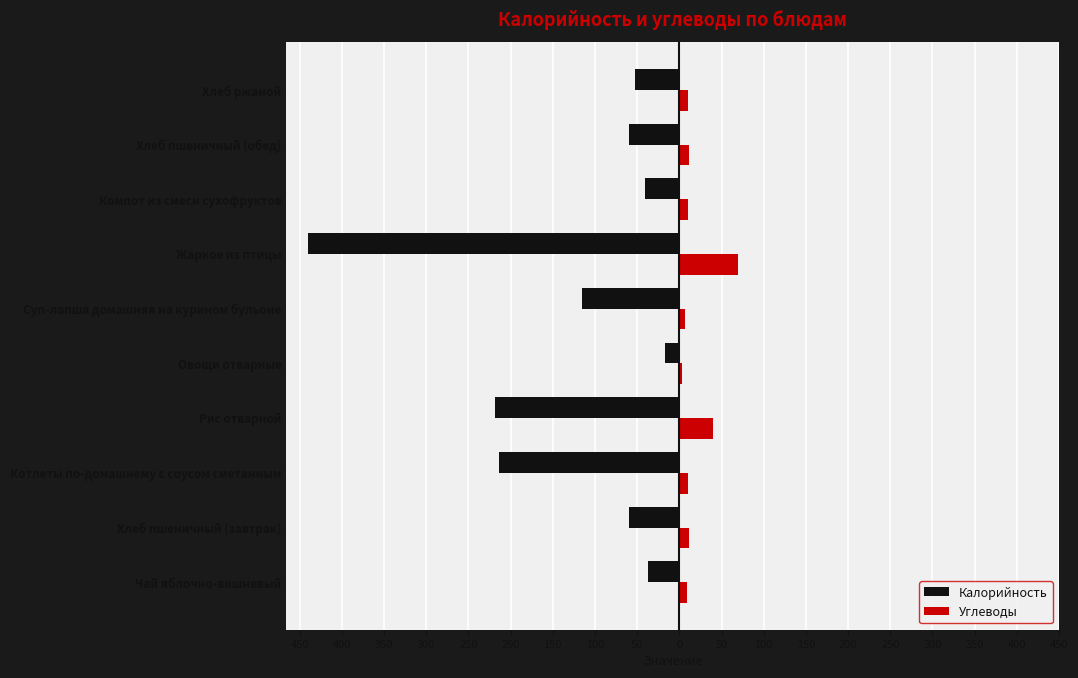

What is the difference between the maximum and second lowest values in the Калорийность series?

201.0